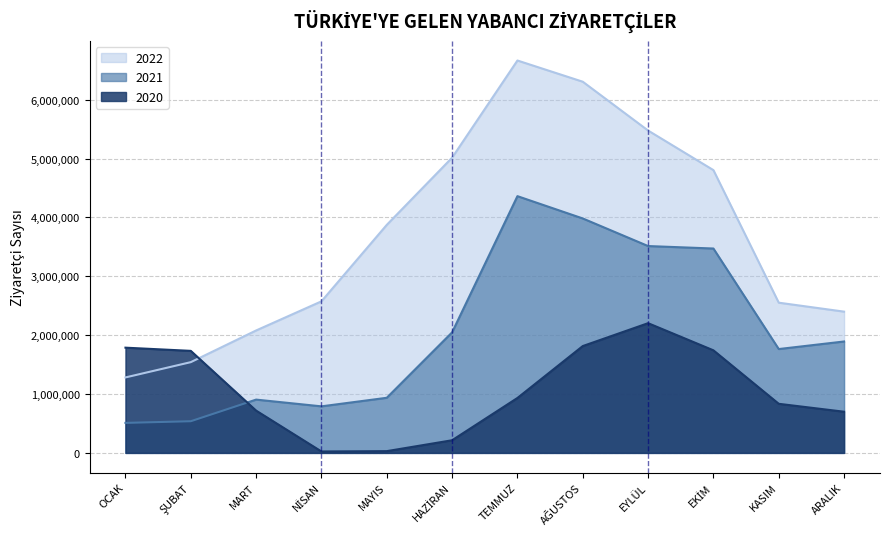

Is it true that 2021 equals 1763982 at KASIM?

True